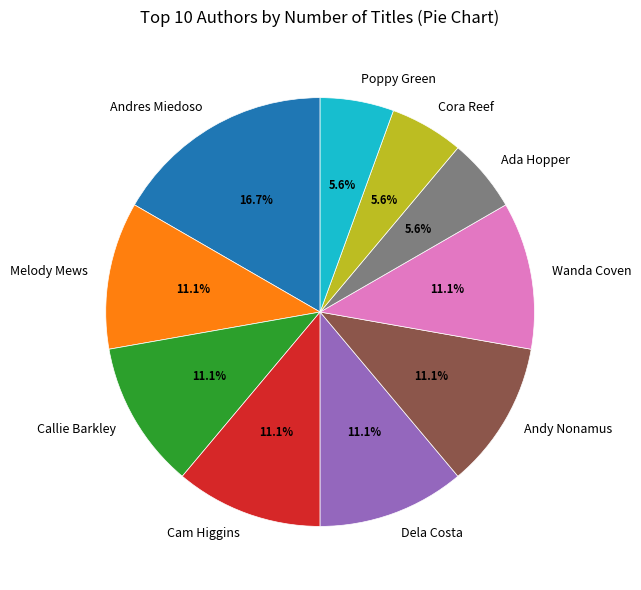

What is the largest slice in the pie chart?

Andres Miedoso